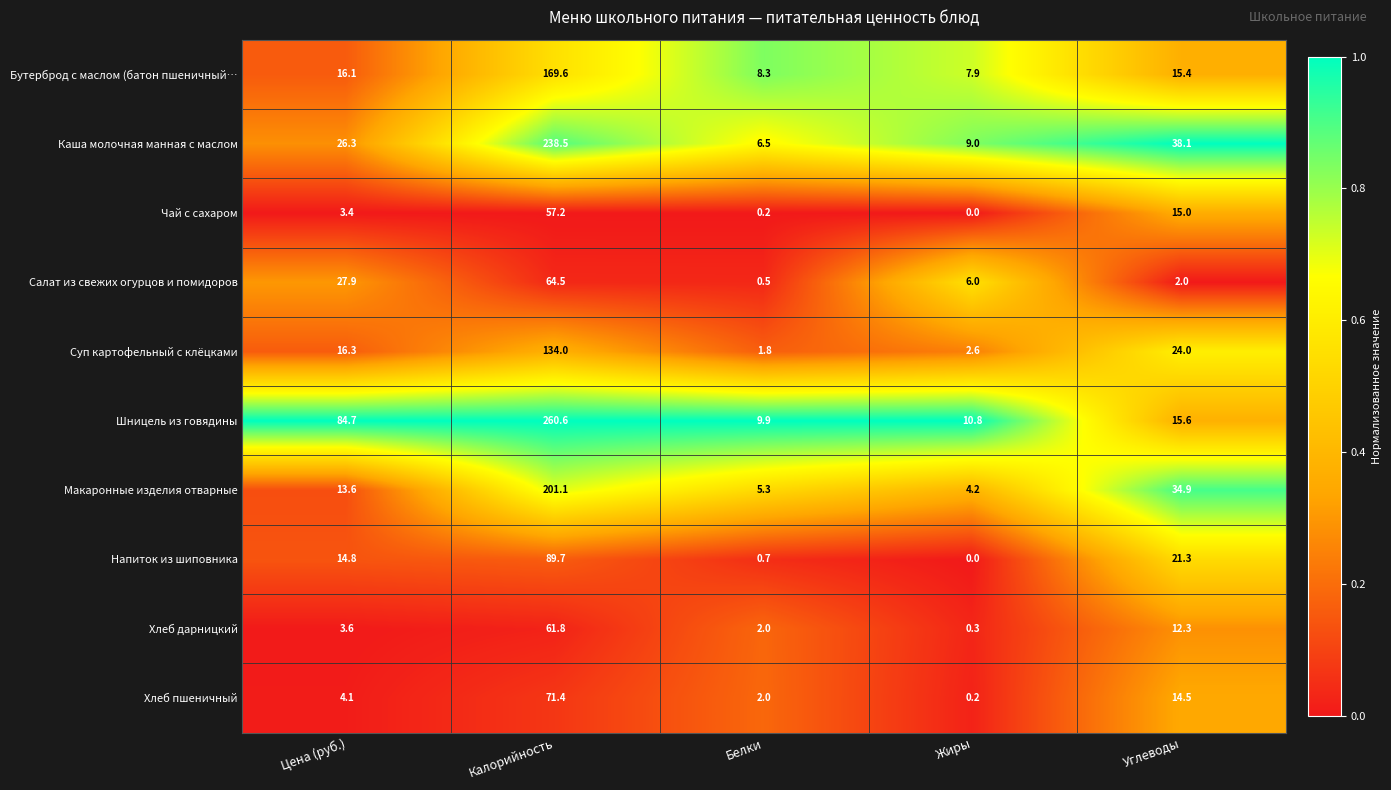

What is the maximum value for Хлеб дарницкий?

61.8